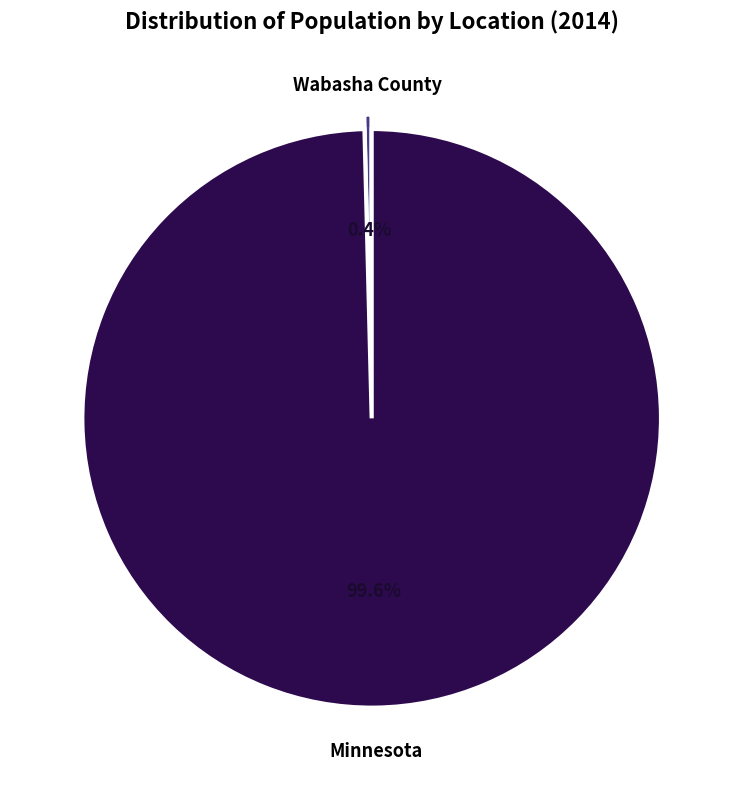

Does any single category account for the majority?

Yes